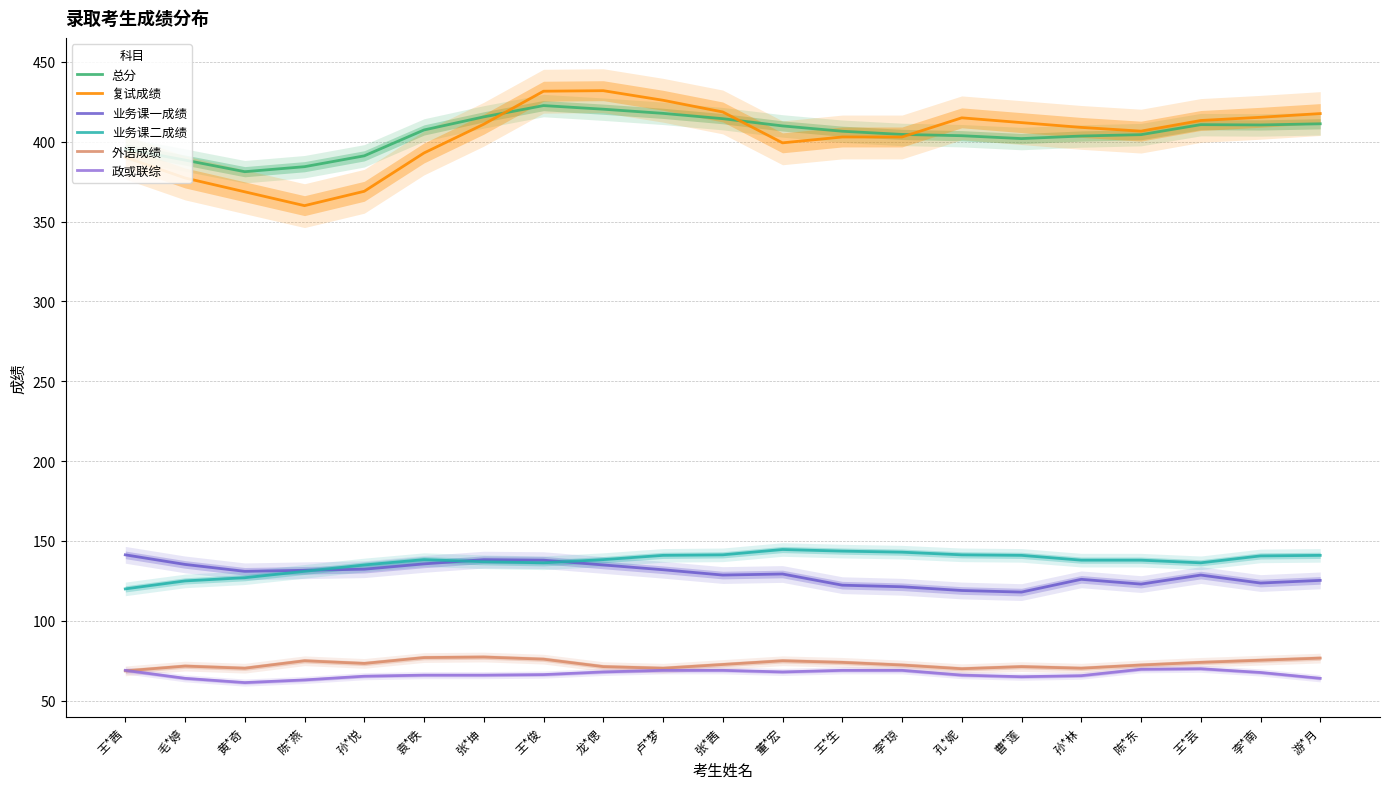

What is the sum of all 外语成绩 values?

1535.0